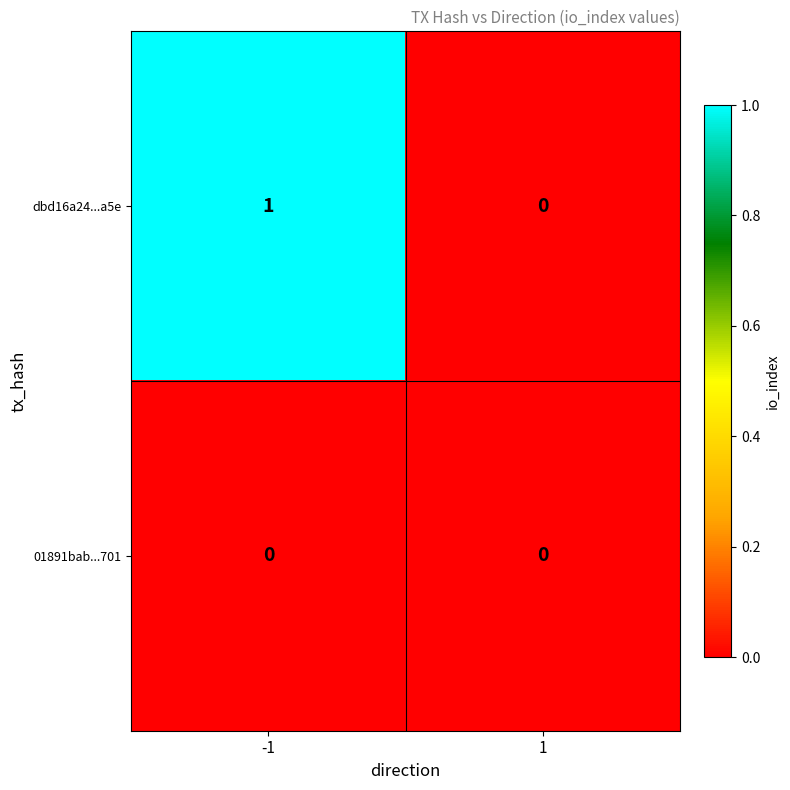

Rank the series by their maximum value, from lowest to highest.

01891bab...701, dbd16a24...a5e